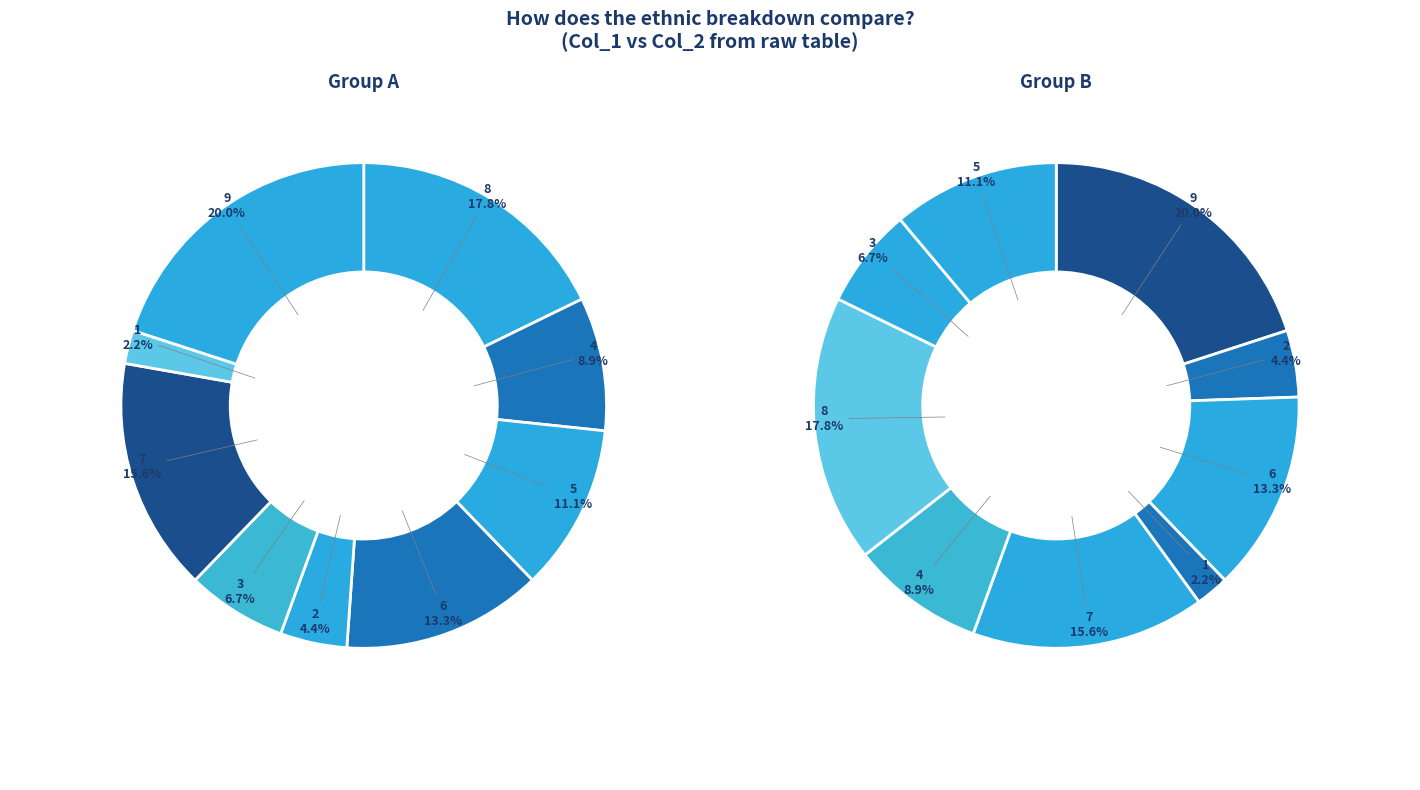

Is there a majority slice in this chart?

No